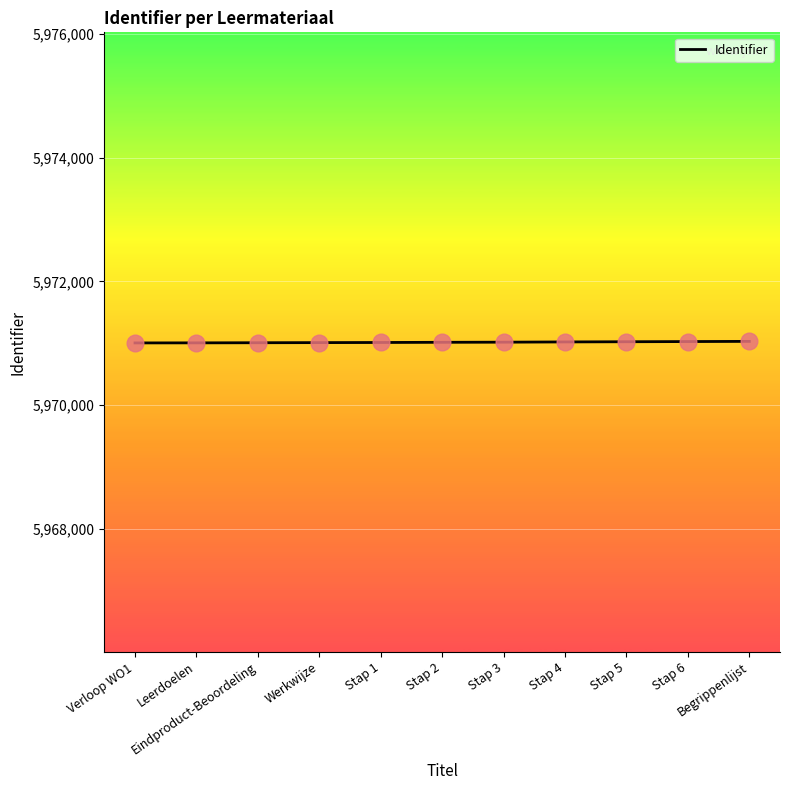

Approximately how many times larger is the value at Stap 1 compared to Leerdoelen?

1.0